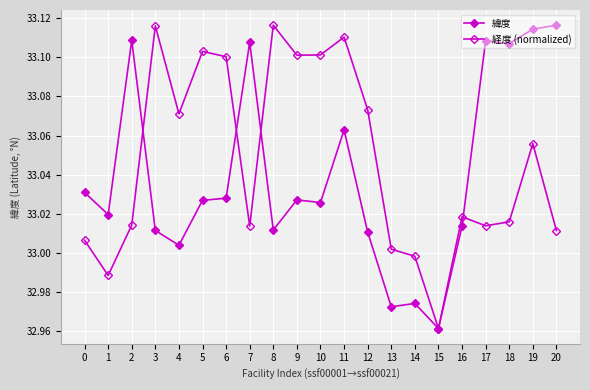

Where is the first local maximum for 経度 (normalized)?

3